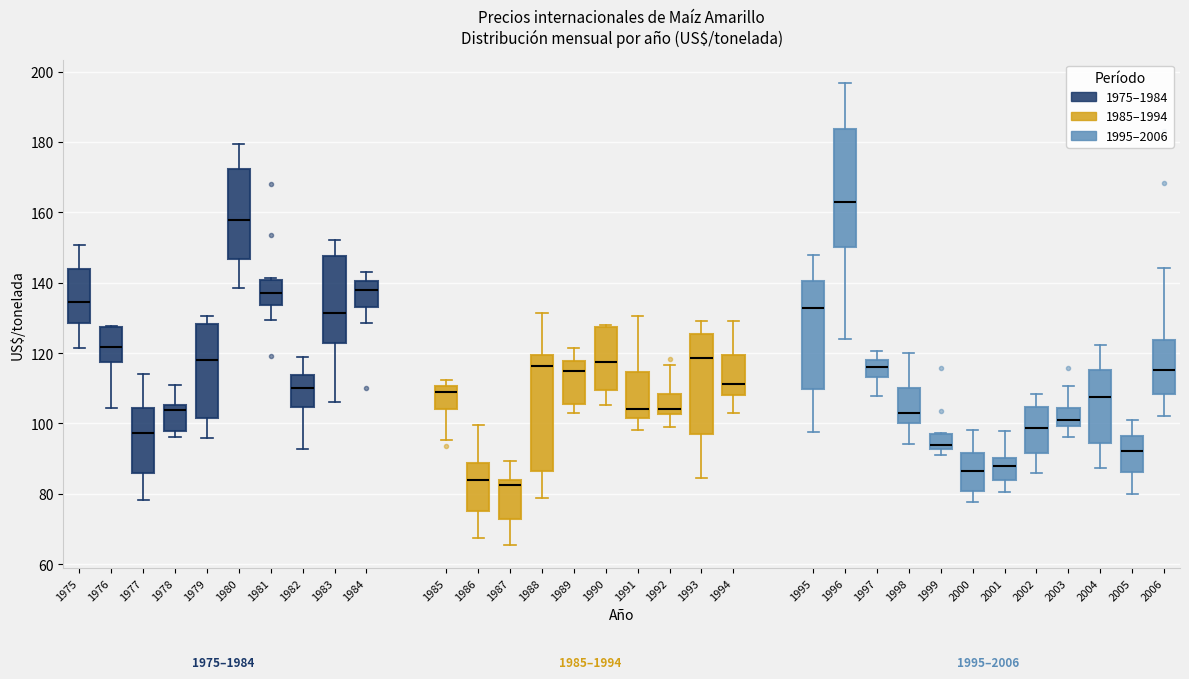

Where is the upper edge of the box at x = 1977 on the y-axis? The values are not printed on the chart, so give them approximately, as read against the axis.

104